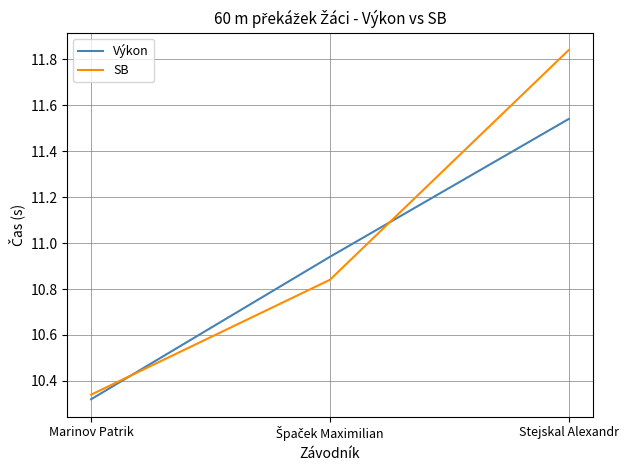

At Stejskal Alexandr, list the series in order from largest to smallest.

SB, Výkon